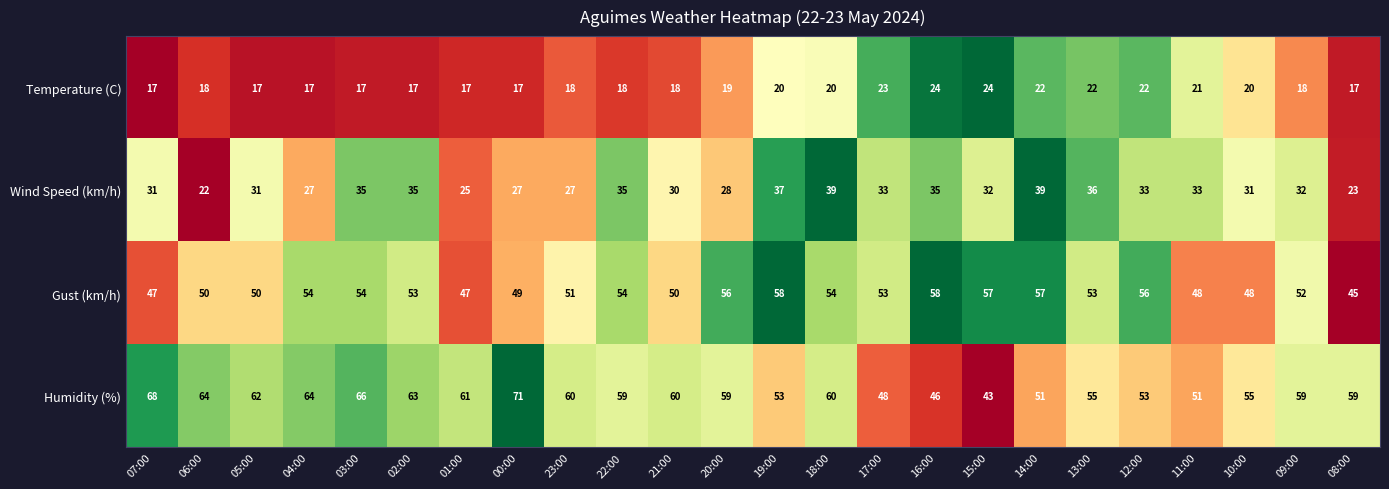

Is it true that Temperature (C) equals 17 at 04:00?

True